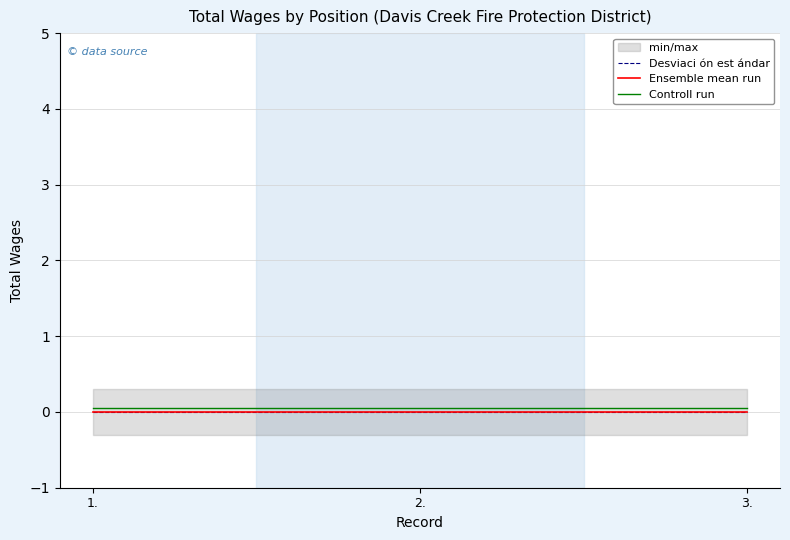

Reading left to right, what are all the values shown in this chart?

Desviaci ón est ándar: 1.=0.0	2.=0.0	3.=0.0
Ensemble mean run: 1.=0.0	2.=0.0	3.=0.0
Controll run: 1.=0.1	2.=0.1	3.=0.1